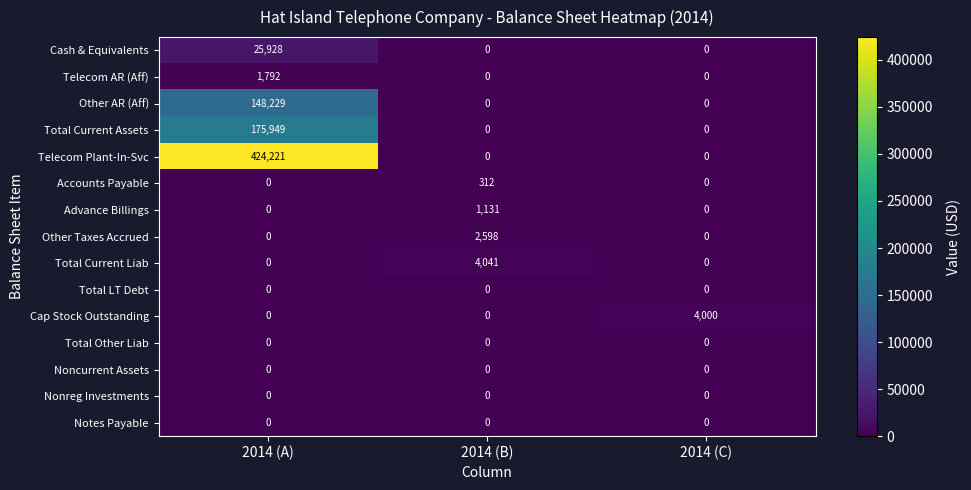

What is the sum of the Telecom Plant-In-Svc values at 2014 (A) and 2014 (B)?

424221